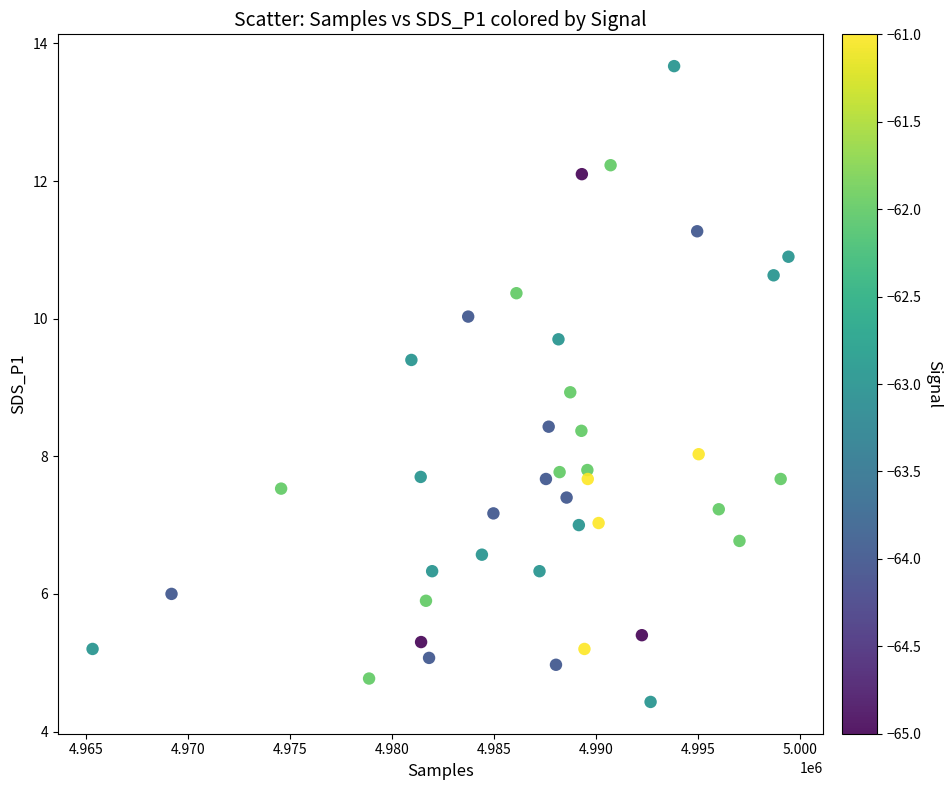

What is the range of Y values (max minus min)?

9.2